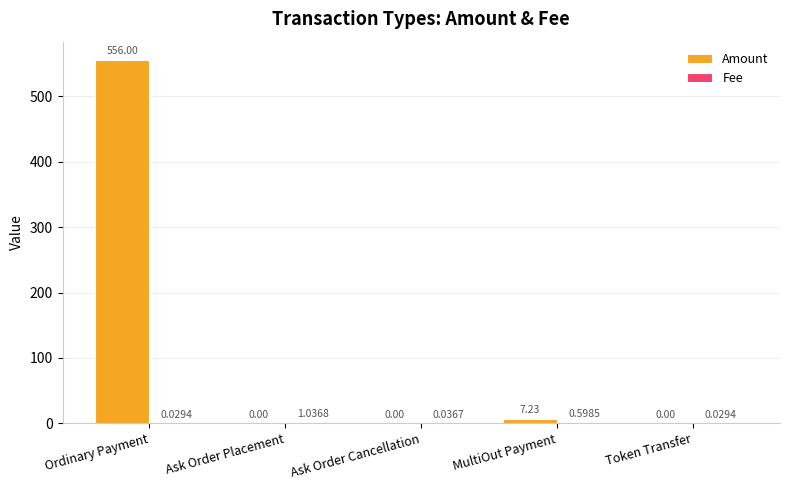

Which series has the largest total across all categories?

Amount